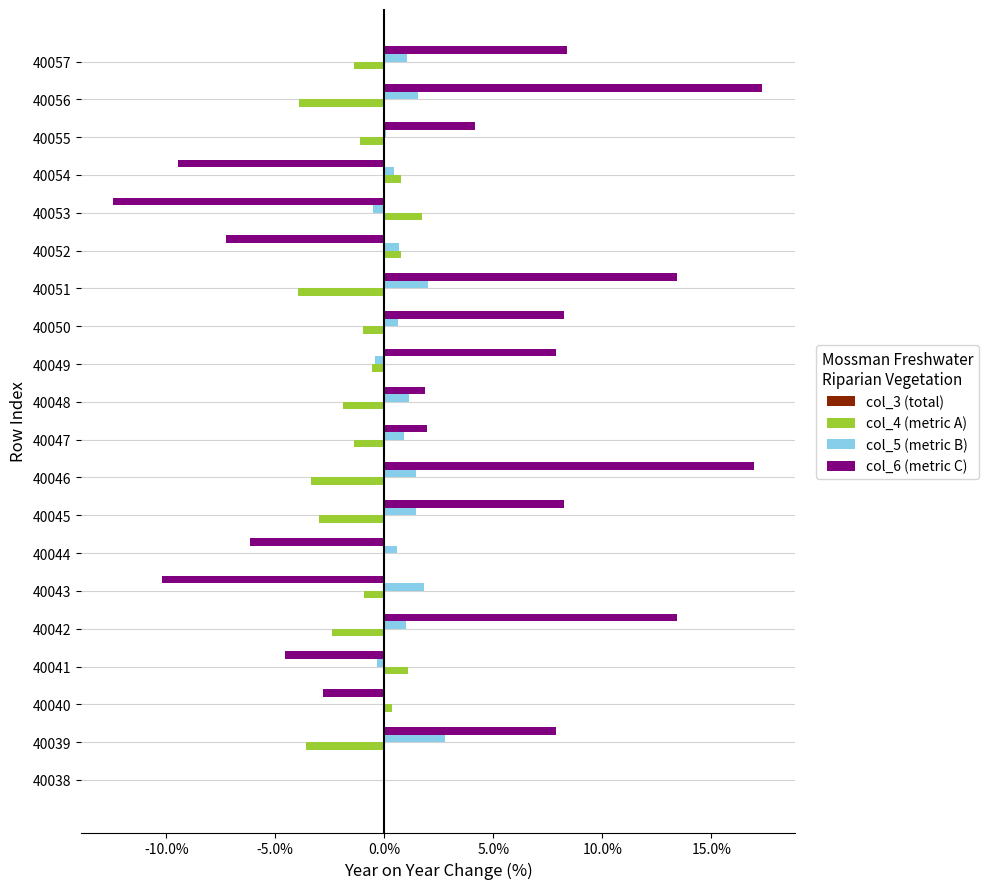

Which series has the largest total across all categories?

col_6 (metric C)